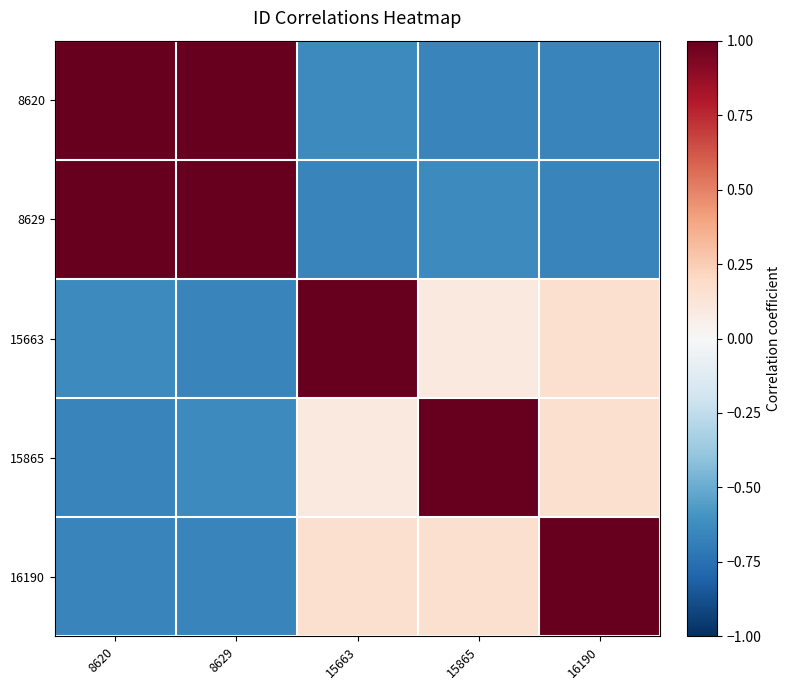

What is the greatest value displayed?

1.0